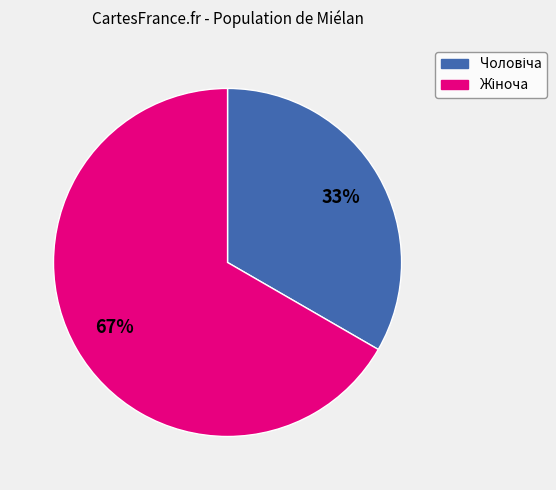

To the nearest percent, what is the average slice percentage?

50%